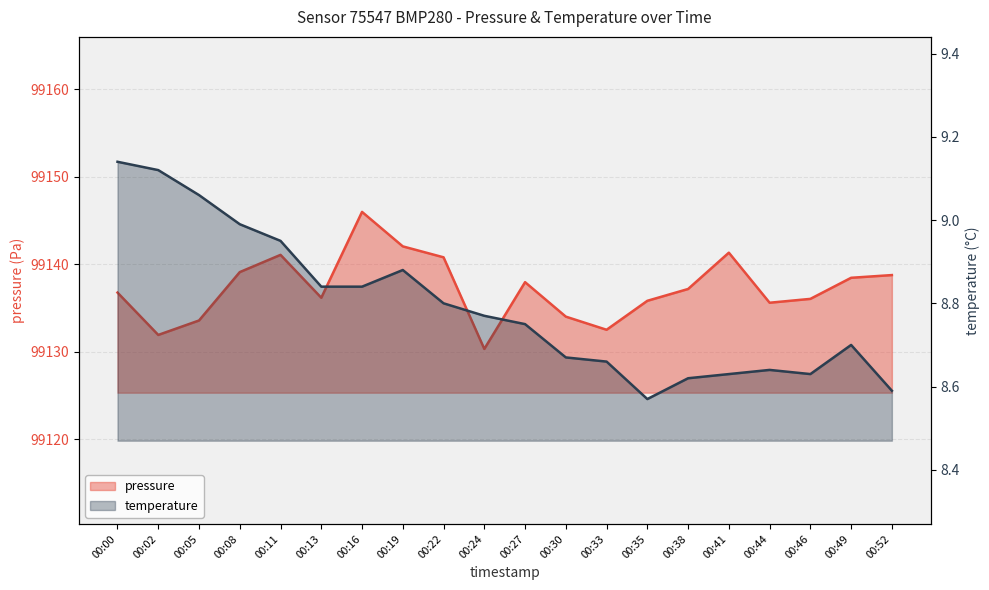

What is the value of the temperature point at the 9th from the left?

8.8